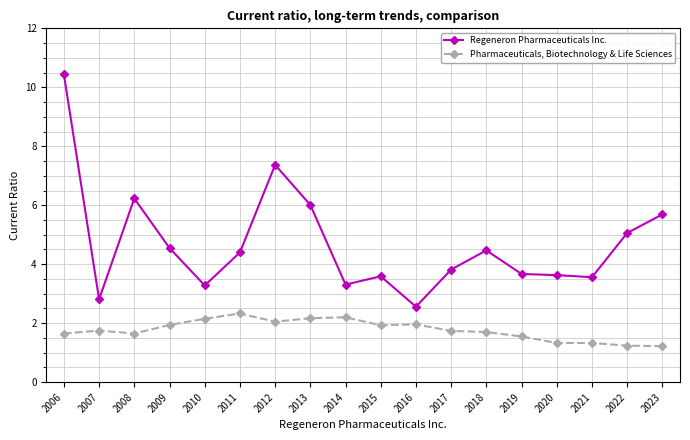

The Pharmaceuticals, Biotechnology & Life Sciences series shows 1.1 at 2010. True or false?

False